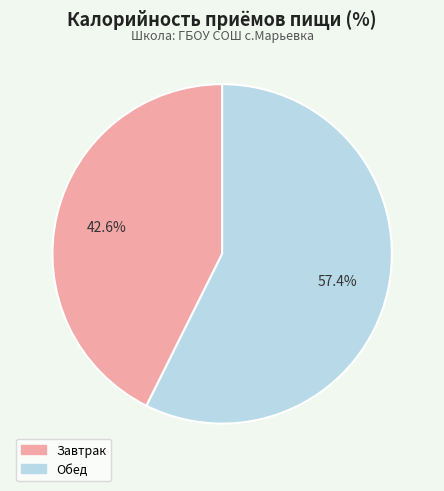

How many segments does this pie chart have?

2